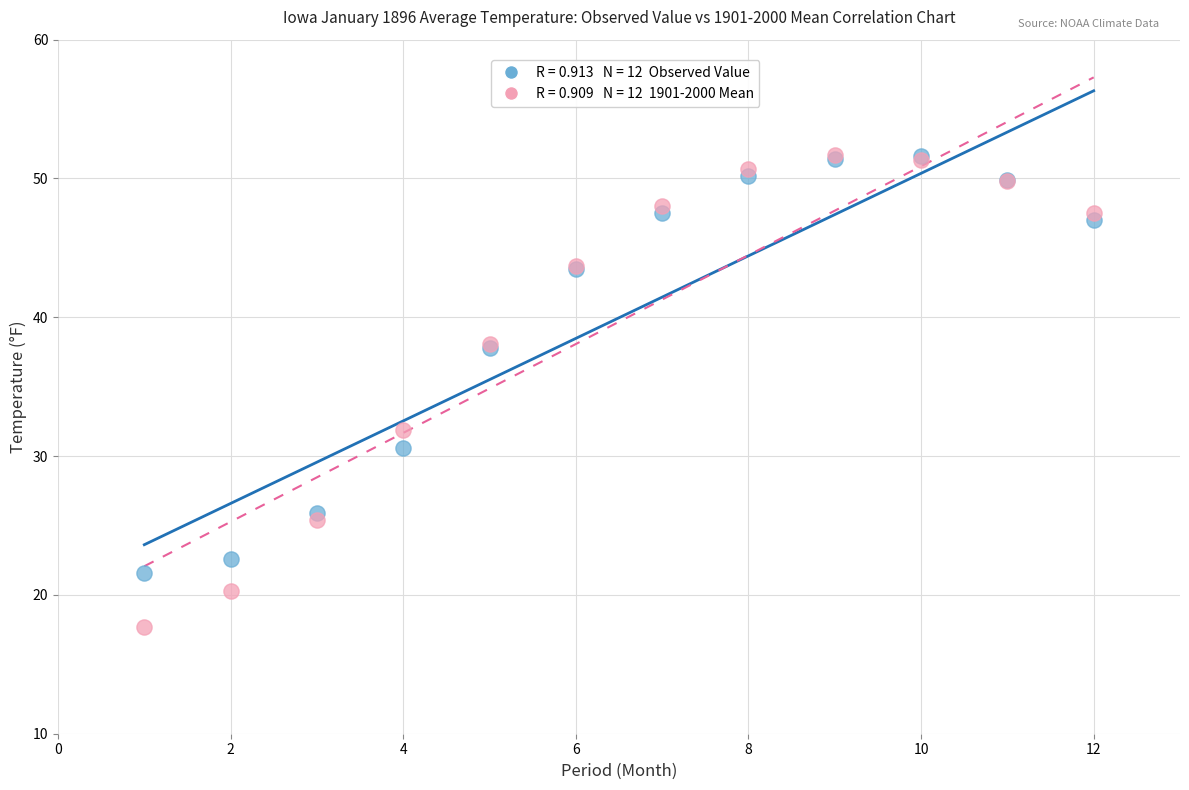

Across all series, what Y value is closest to 34?

31.9